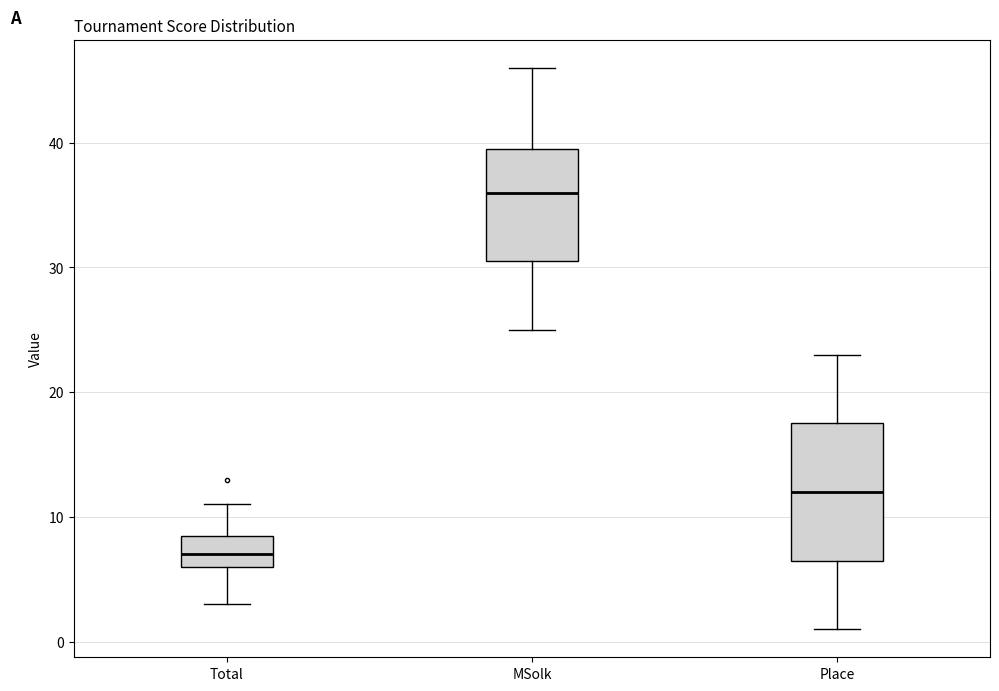

Reading left to right, transcribe this box plot: for each box, give where its median line is, the range the box spans, and where its two whiskers end, as read against the y-axis. The values are not printed on the chart, so give them approximately, as read against the axis.

Total: median 7, box 6 to 9, whiskers 3 to 11
MSolk: median 36, box 31 to 40, whiskers 25 to 46
Place: median 12, box 7 to 18, whiskers 1 to 23